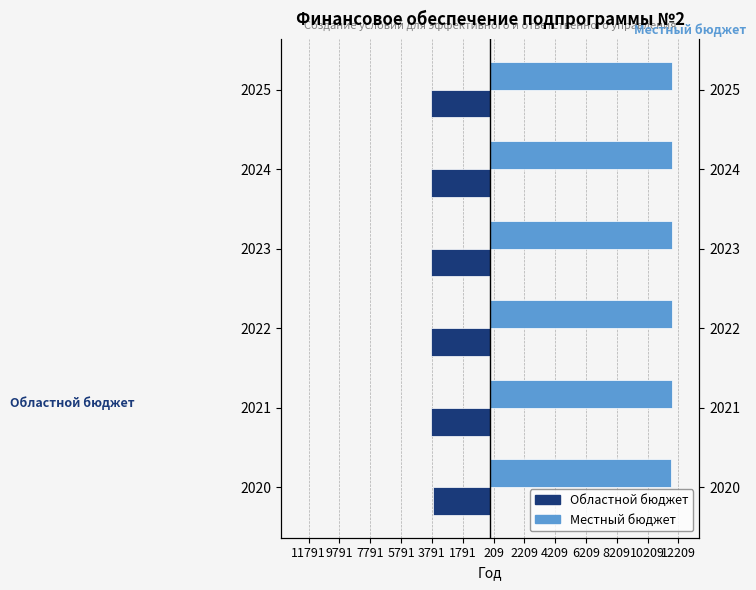

Which series has the largest total across all categories?

Местный бюджет